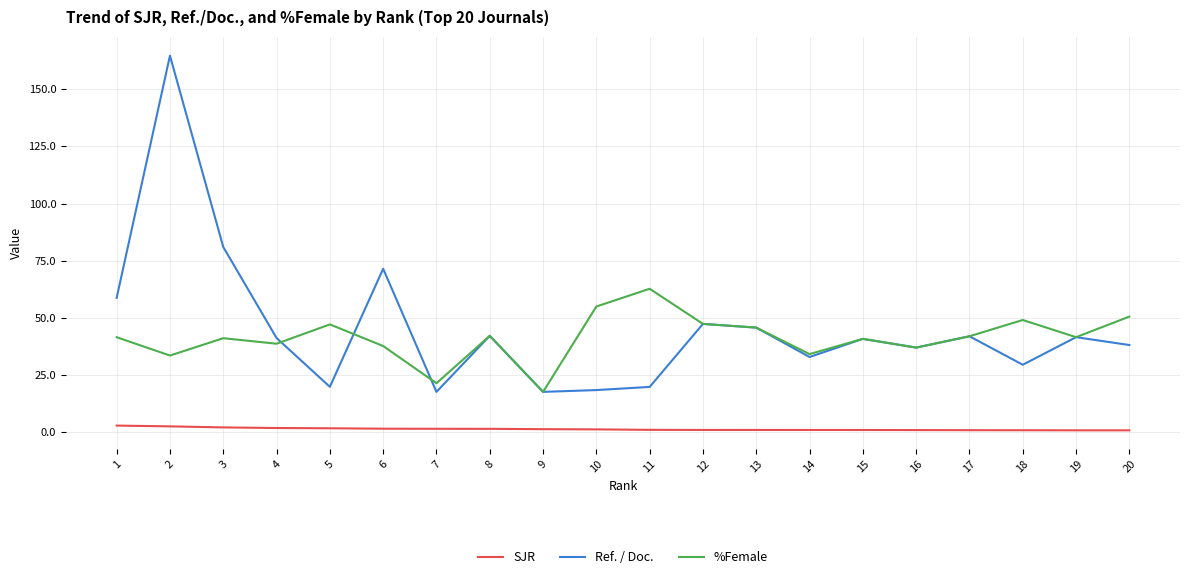

What is the spread (max minus min) of values at 20?

49.7